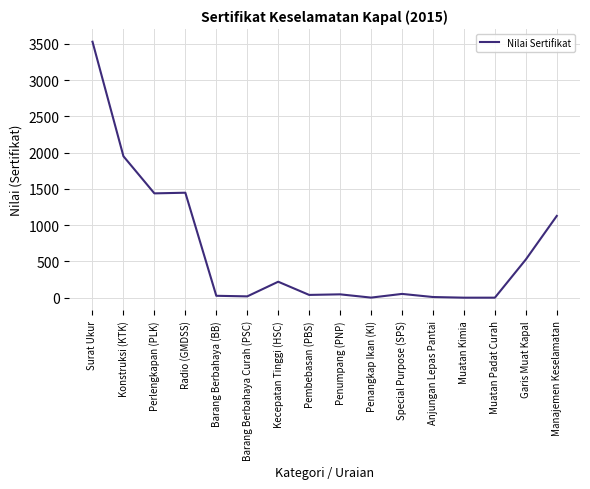

How many series are shown in this chart?

1